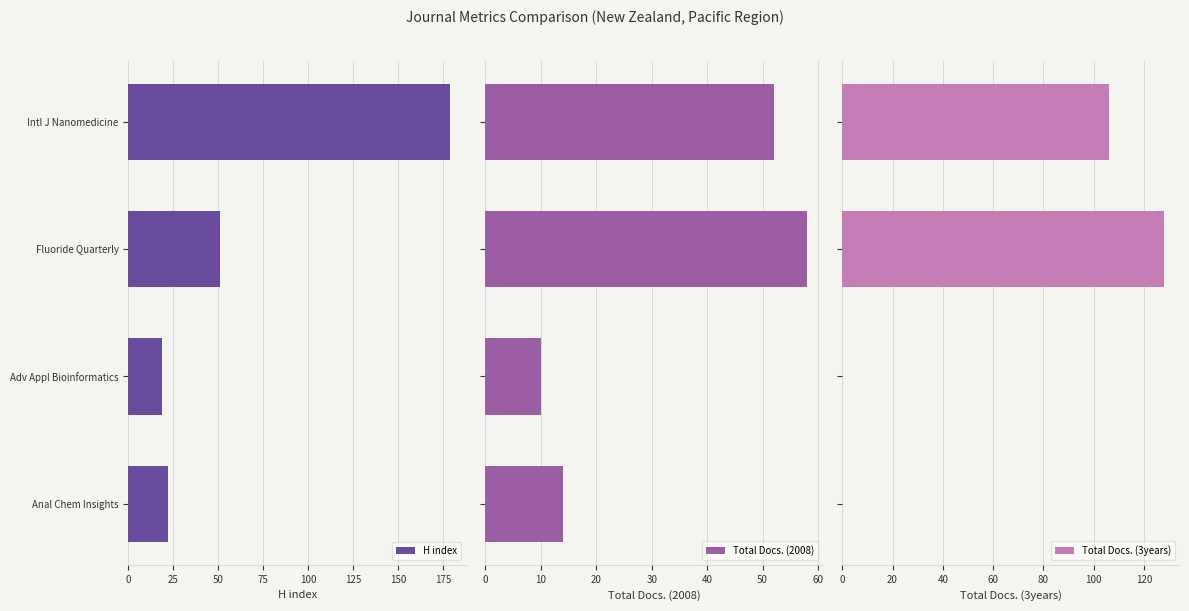

What is the maximum value for Total Docs. (3years)?

128